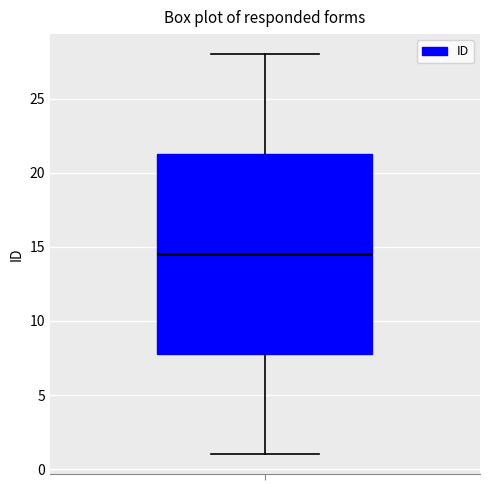

Where is the upper edge of the box on the y-axis? The values are not printed on the chart, so give them approximately, as read against the axis.

21.5